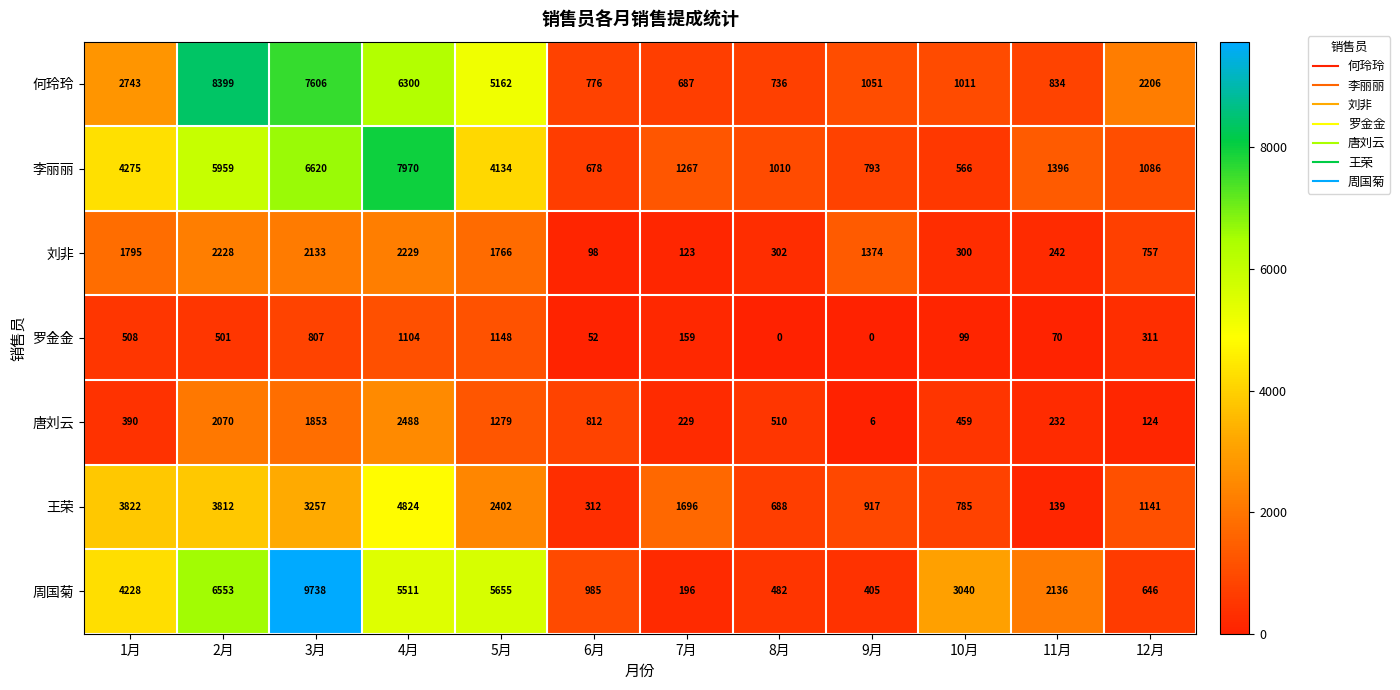

At which category is the sum across all series the highest?

3月